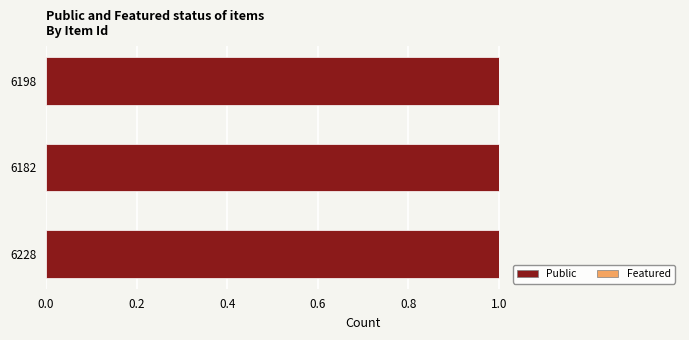

What is the label of the 1st bar from the right?

6198